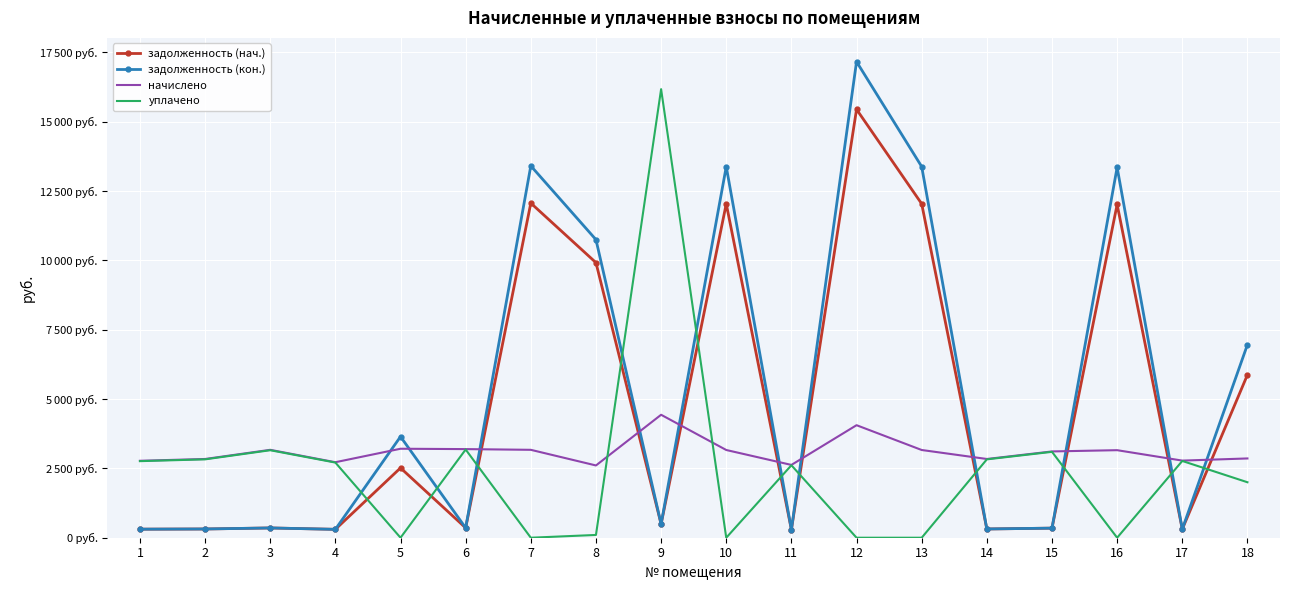

What are all the series names shown in the legend?

задолженность (нач.), задолженность (кон.), начислено, уплачено